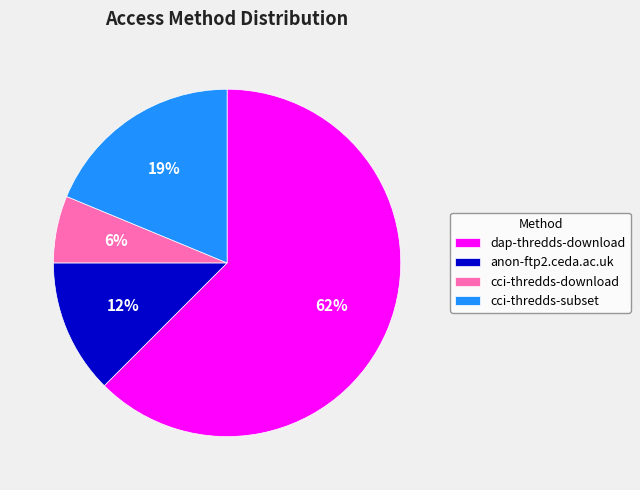

Between anon-ftp2.ceda.ac.uk and cci-thredds-subset, which is larger?

cci-thredds-subset